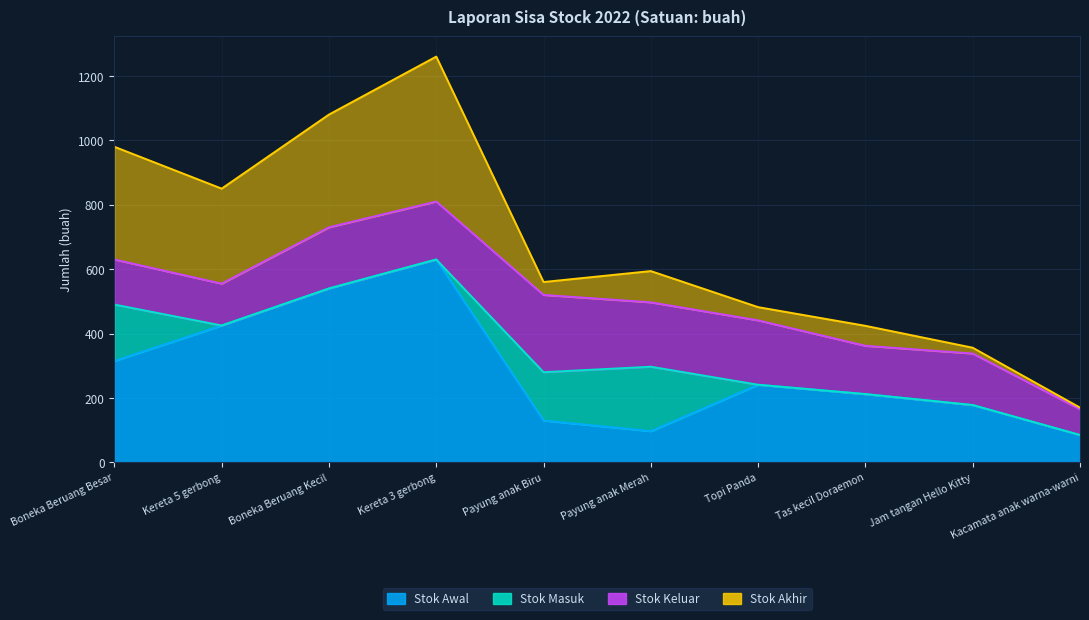

Which series has the largest total across all categories?

Stok Awal